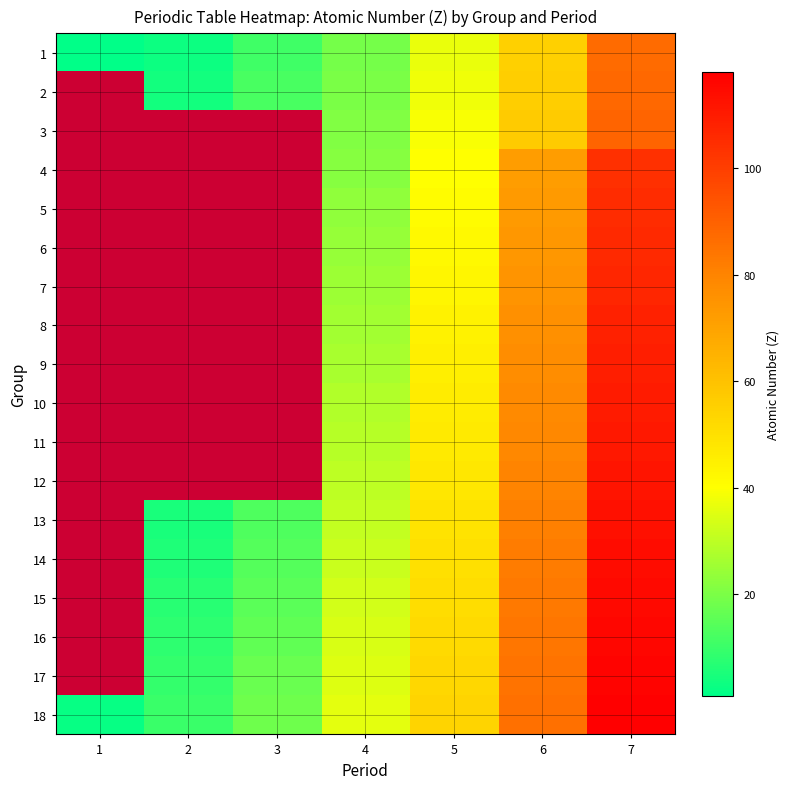

At how many categories does at least one series exceed 47?

3